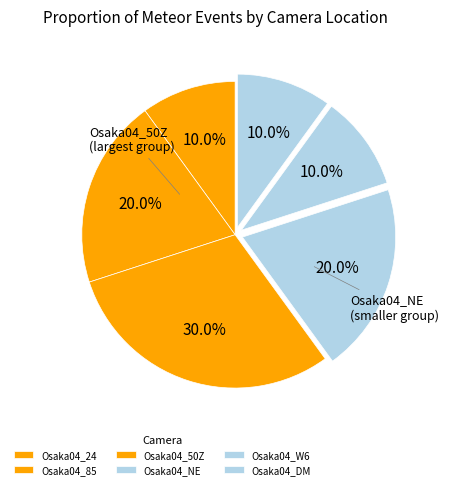

To the nearest percent, what is the difference between the Osaka04_85 and Osaka04_DM slice percentages?

10%